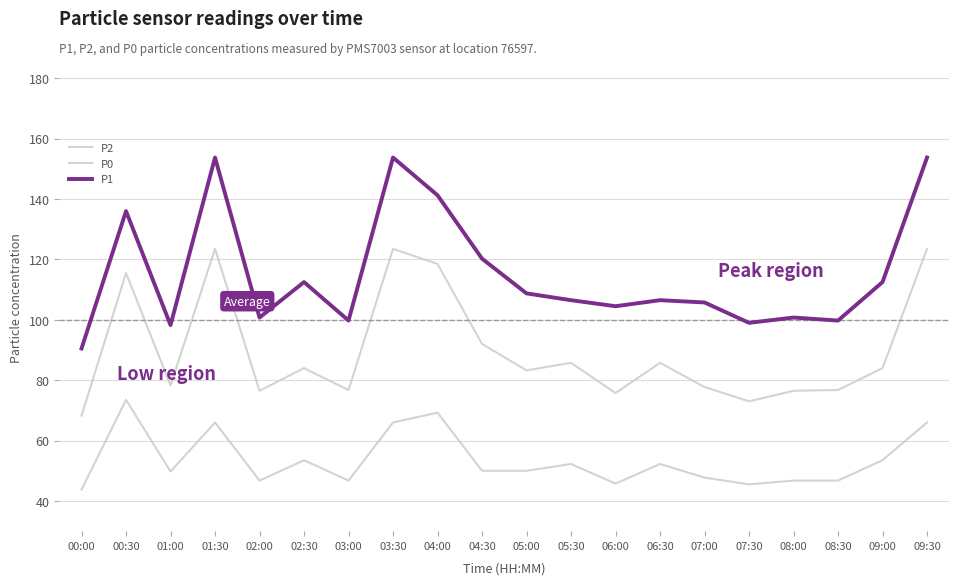

At which category is the sum across all series the highest?

01:30